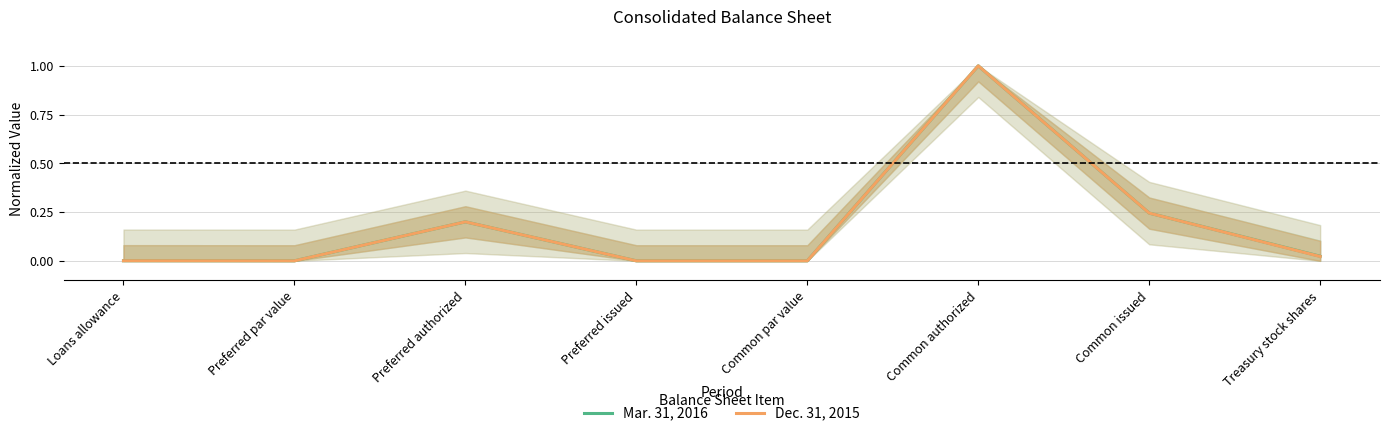

Rank the series by their maximum value, from highest to lowest.

Mar. 31, 2016, Dec. 31, 2015